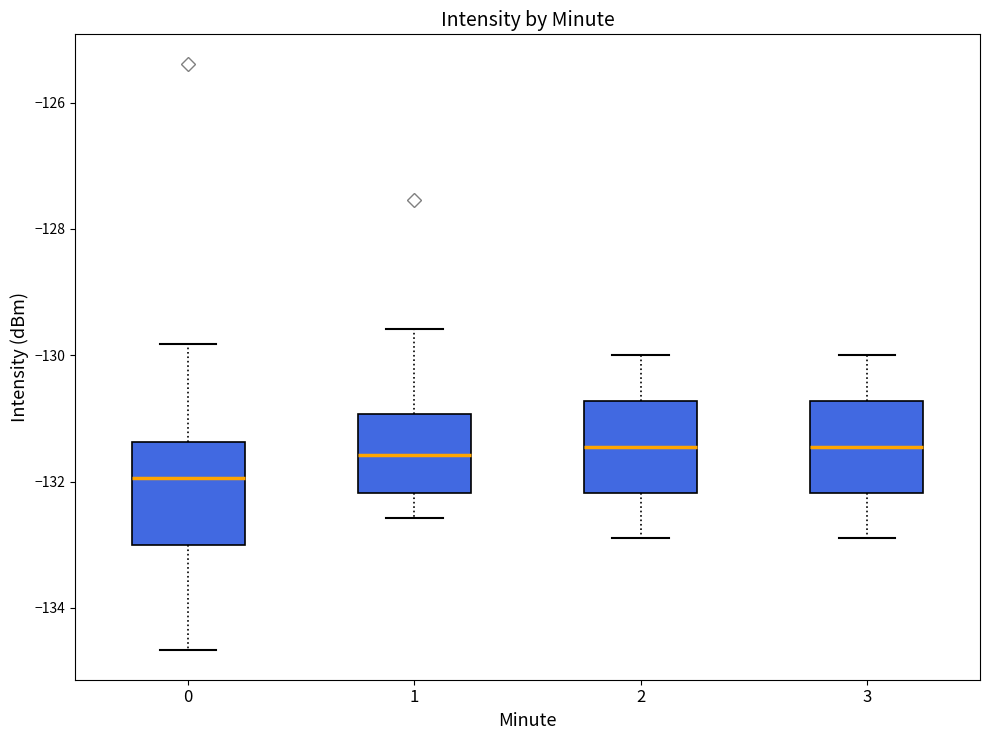

Where is the upper edge of the box at x = 2 on the y-axis? The values are not printed on the chart, so give them approximately, as read against the axis.

-130.8